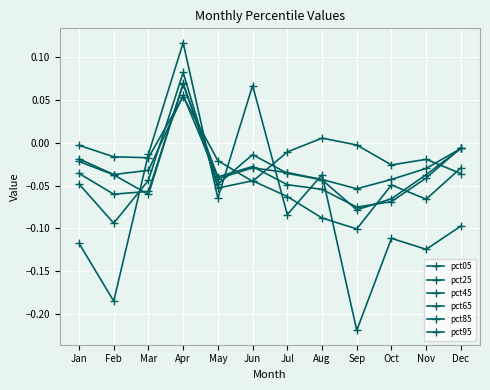

Where do pct65 and pct05 first cross each other?

Mar and Apr